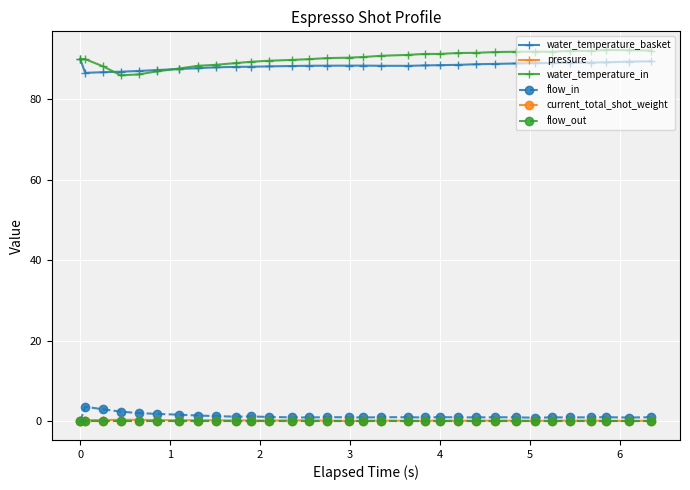

Rank the series by their maximum value, from highest to lowest.

water_temperature_in, water_temperature_basket, flow_in, pressure, current_total_shot_weight, flow_out